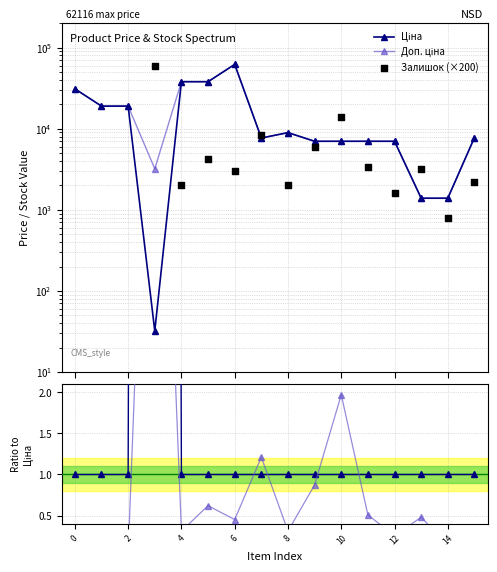

What is the total value across all series at 9?

20008.1